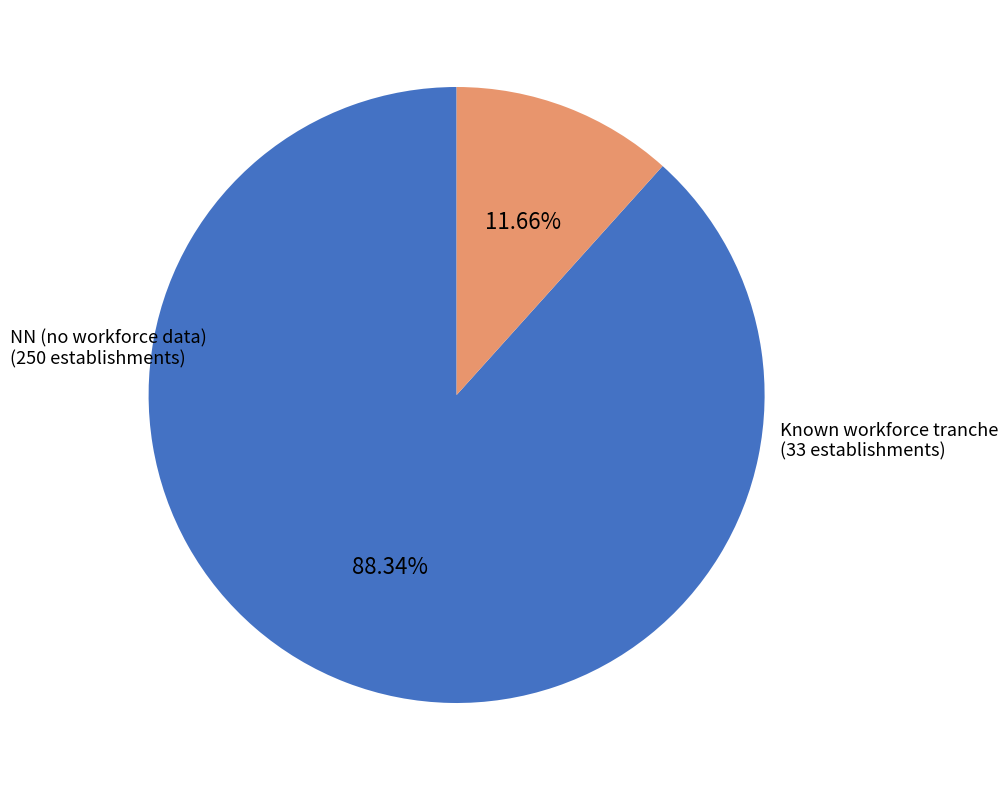

Does any single category account for the majority?

Yes